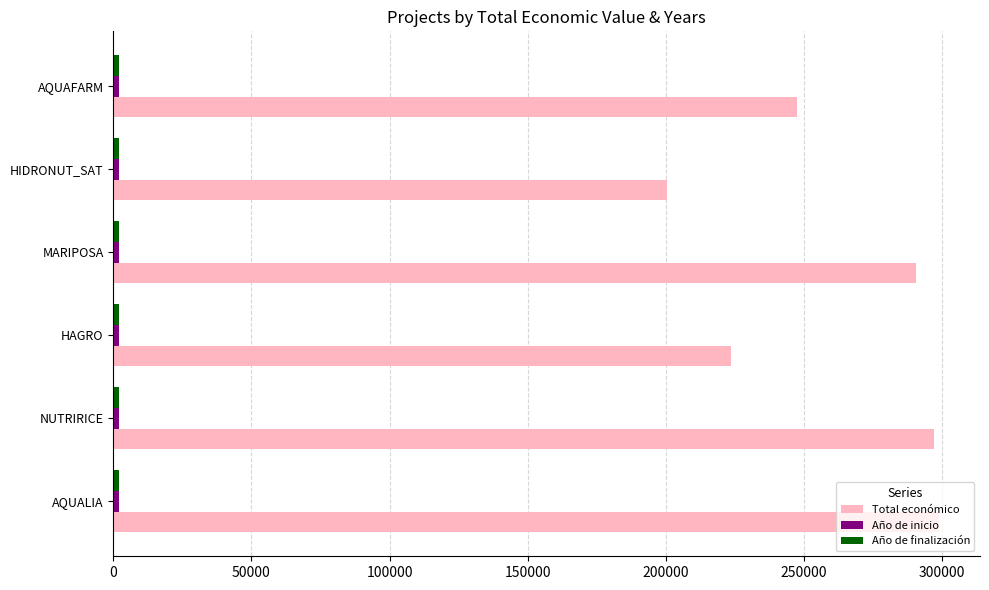

What is the difference between the maximum and second lowest values in the Total económico series?

75171